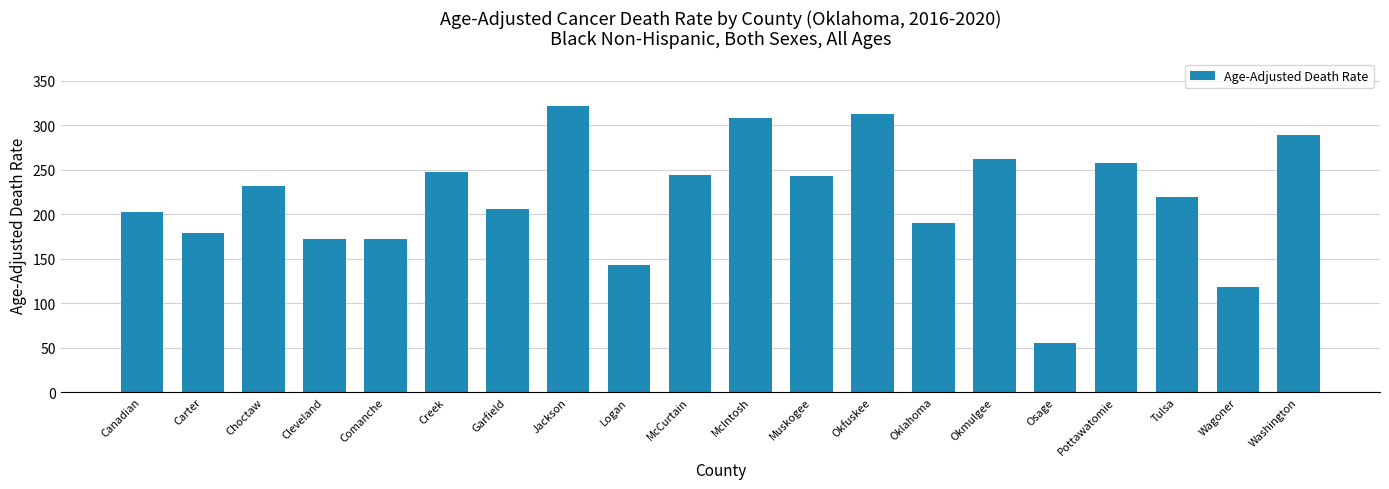

What is the label of the 11th bar from the right?

McCurtain